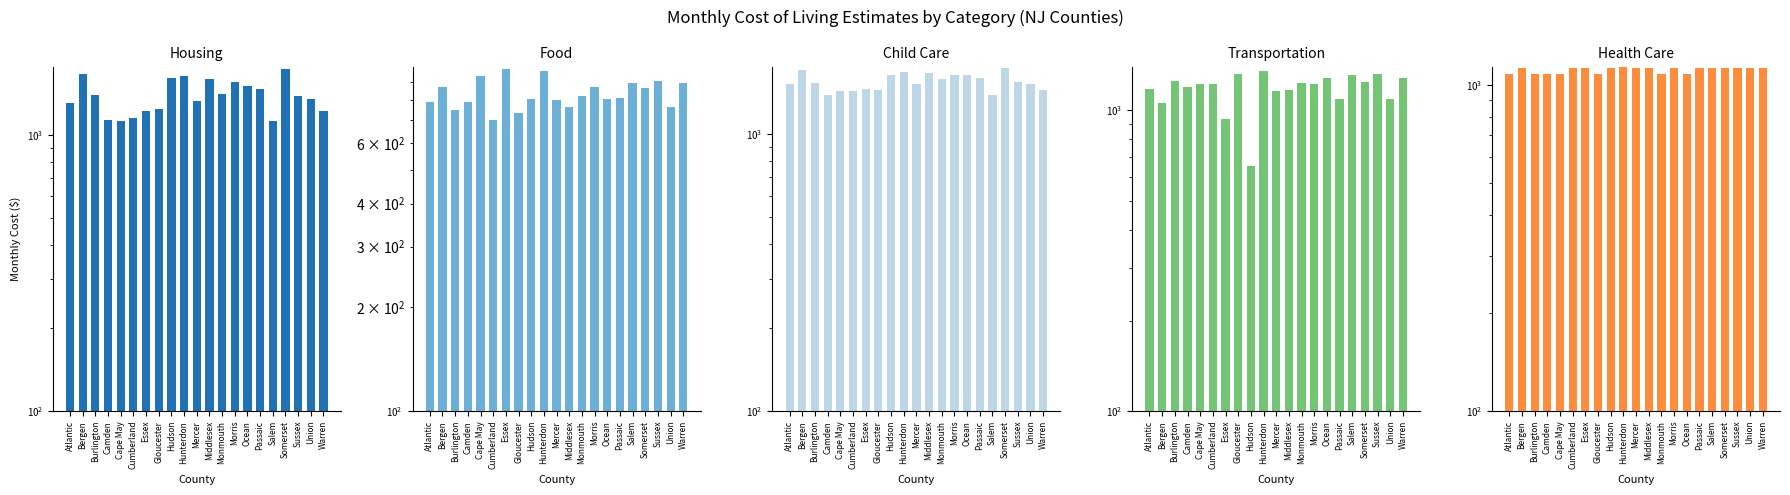

How many bars are there in total?

105